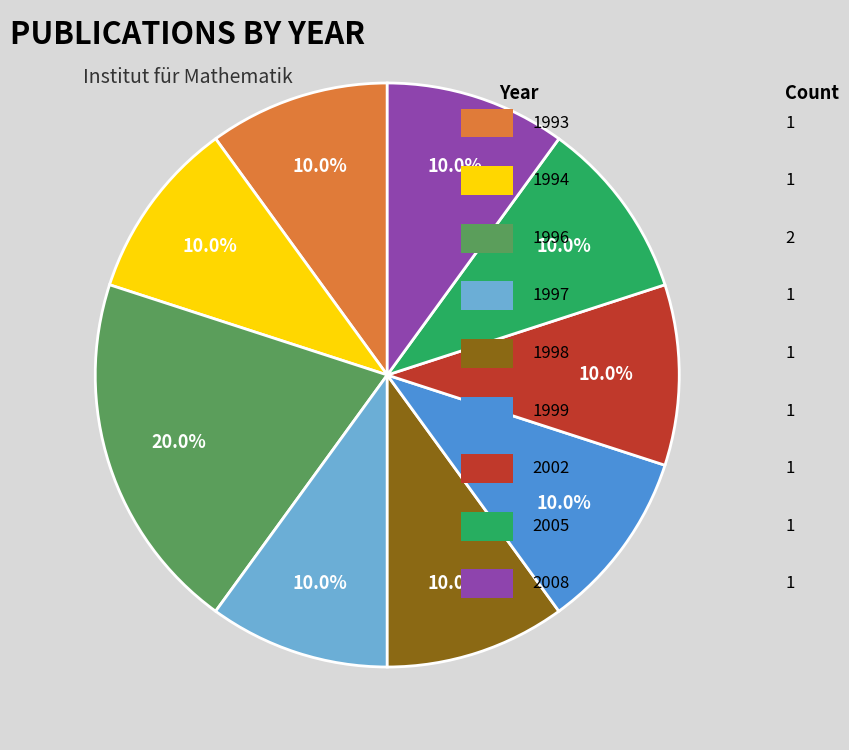

Does any single category account for the majority?

No